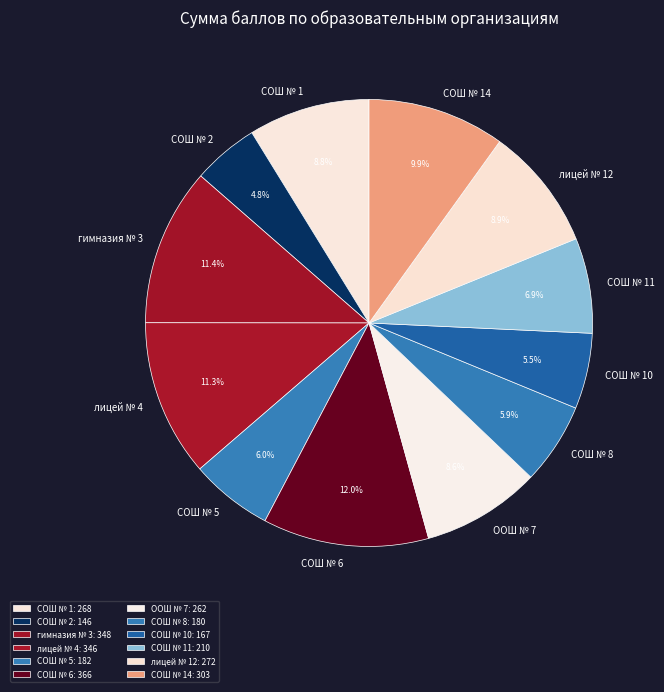

To the nearest percent, what is the average slice percentage?

8%